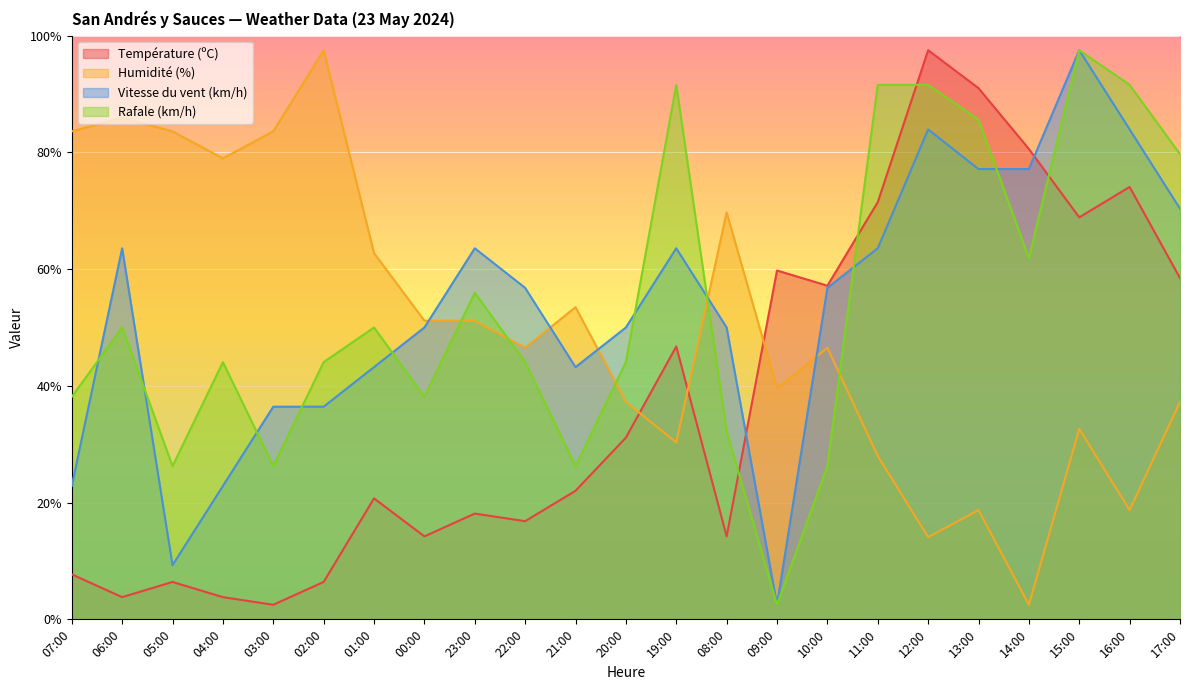

At which category is the sum across all series the highest?

15:00